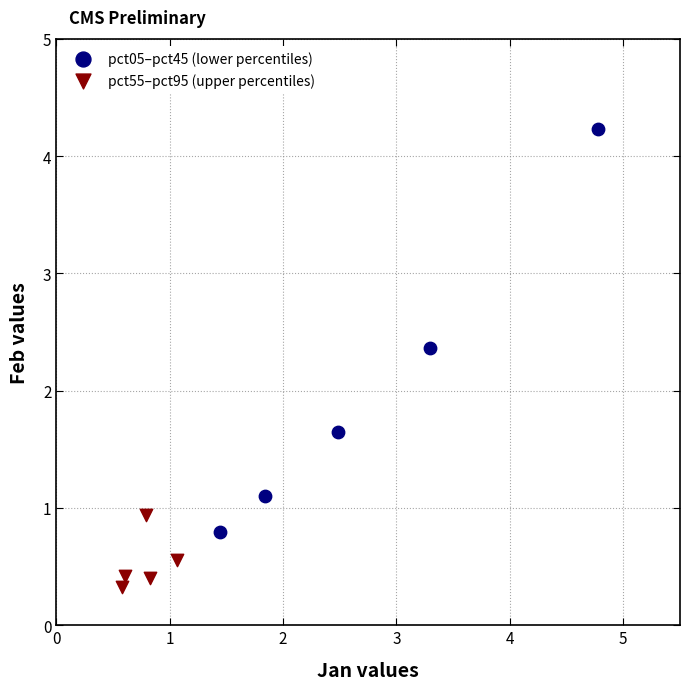

What are all the series names shown in the legend?

pct05–pct45 (lower percentiles), pct55–pct95 (upper percentiles)